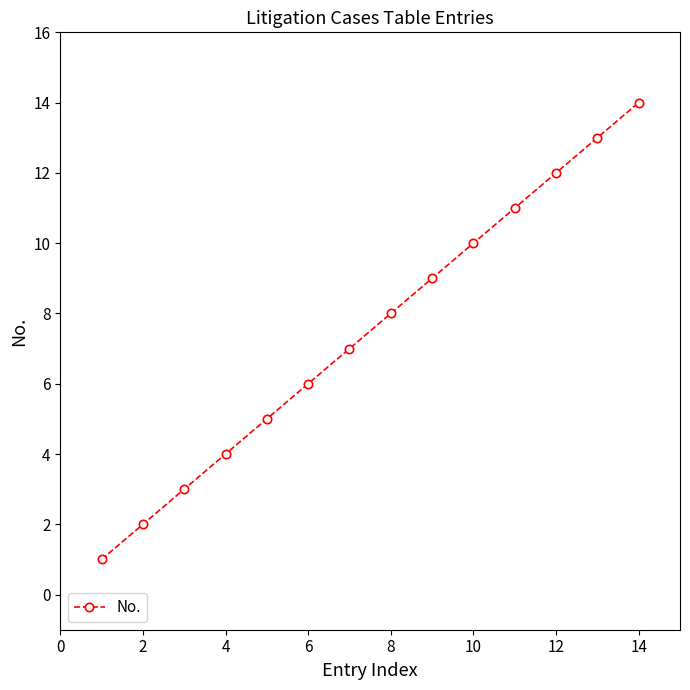

What is the difference between the maximum and minimum values?

13